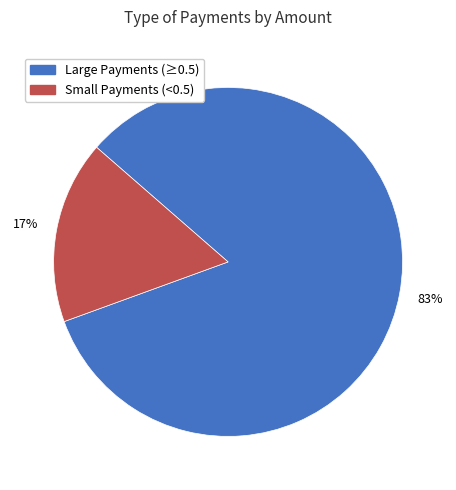

Is there any slice that represents more than half of the pie?

Yes